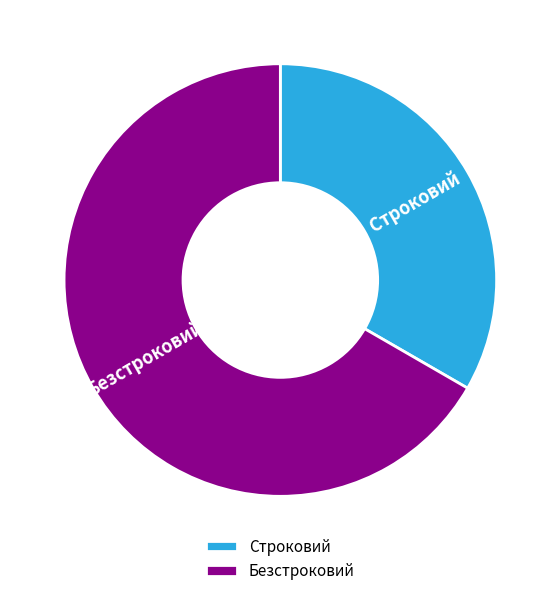

How many slices are in this pie chart?

2